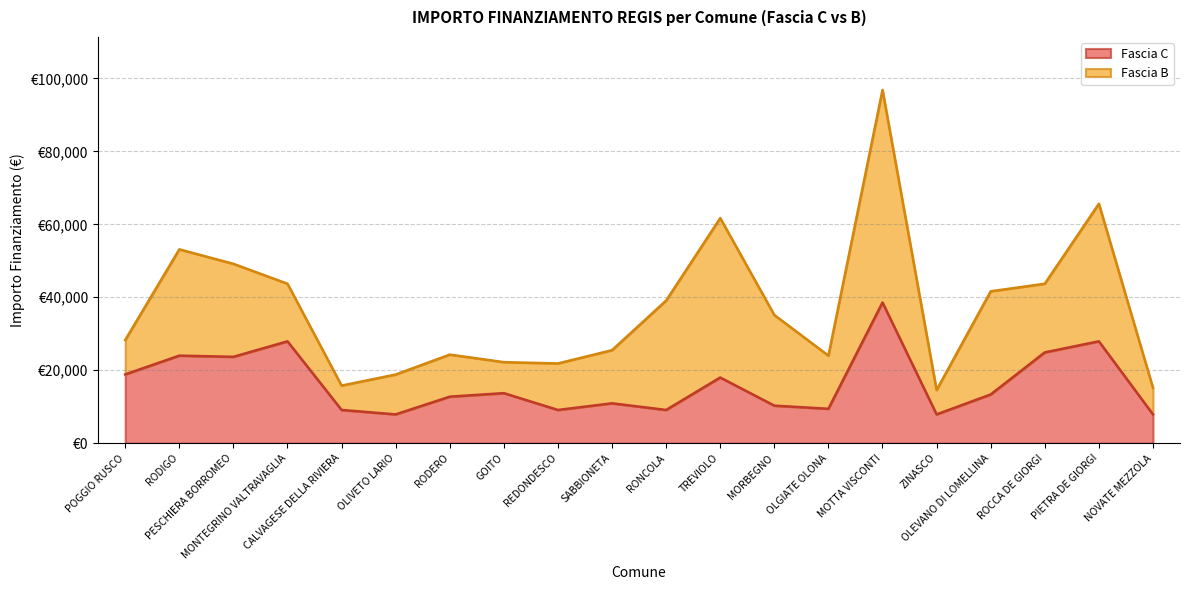

Count the number of values greater than 13354.

9